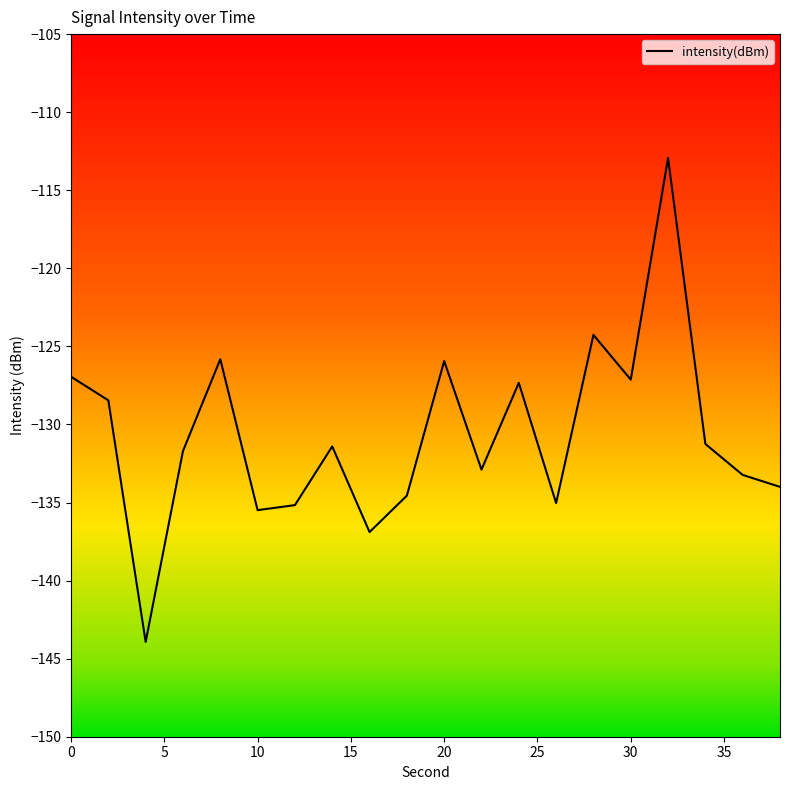

What is the maximum value for intensity(dBm)?

-112.9